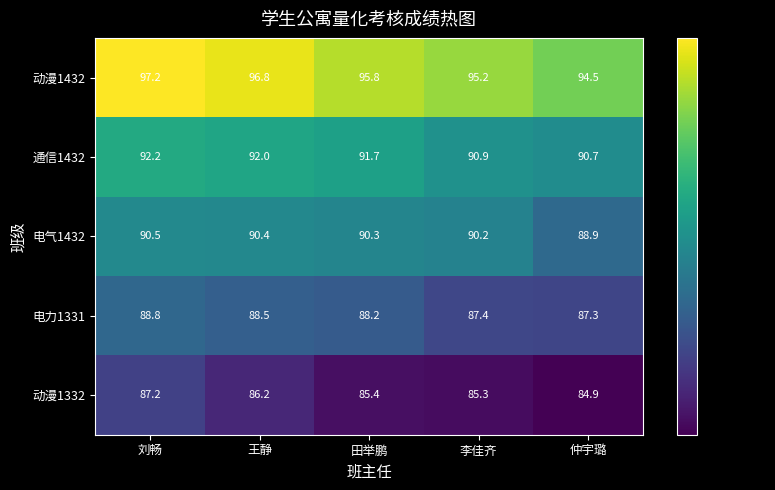

Reading left to right, transcribe all the data shown in this chart.

动漫1432: 97.2	96.8	95.8	95.2	94.5
通信1432: 92.2	92.0	91.7	90.9	90.7
电气1432: 90.5	90.4	90.3	90.2	88.9
电力1331: 88.8	88.5	88.2	87.4	87.3
动漫1332: 87.2	86.2	85.4	85.3	84.9